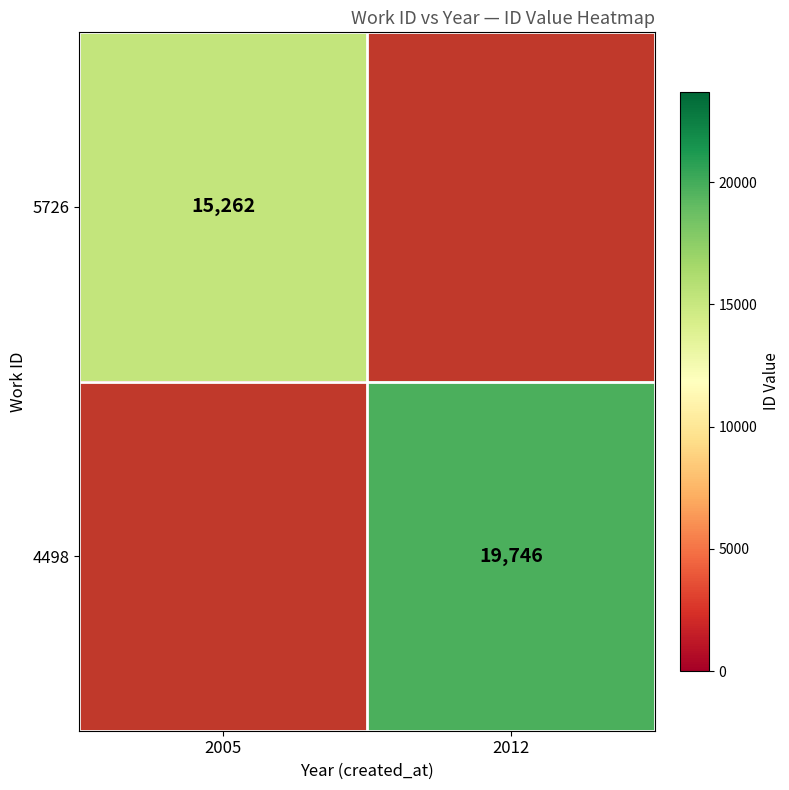

At how many categories does at least one series exceed 16838?

1